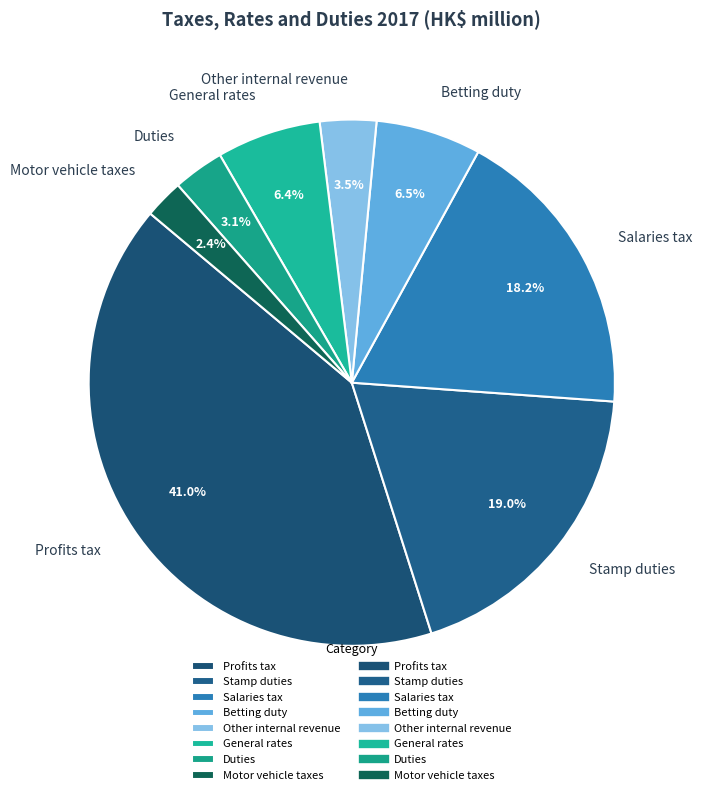

Which has a higher value, Other internal revenue or Motor vehicle taxes?

Other internal revenue